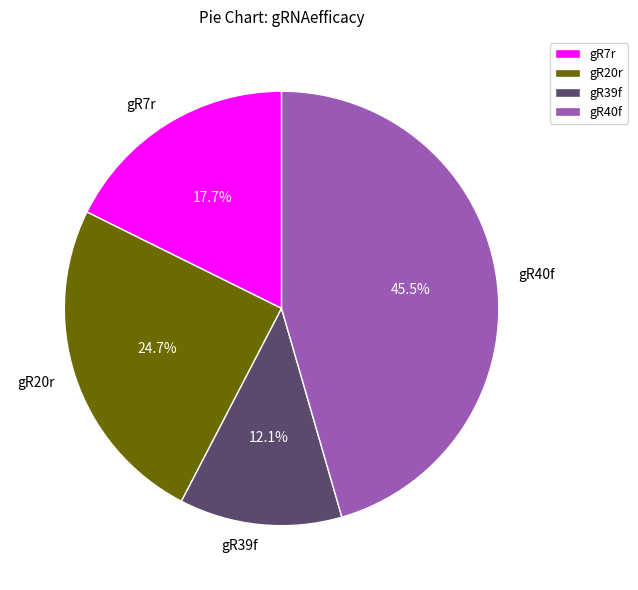

Count the number of slices in the pie.

4